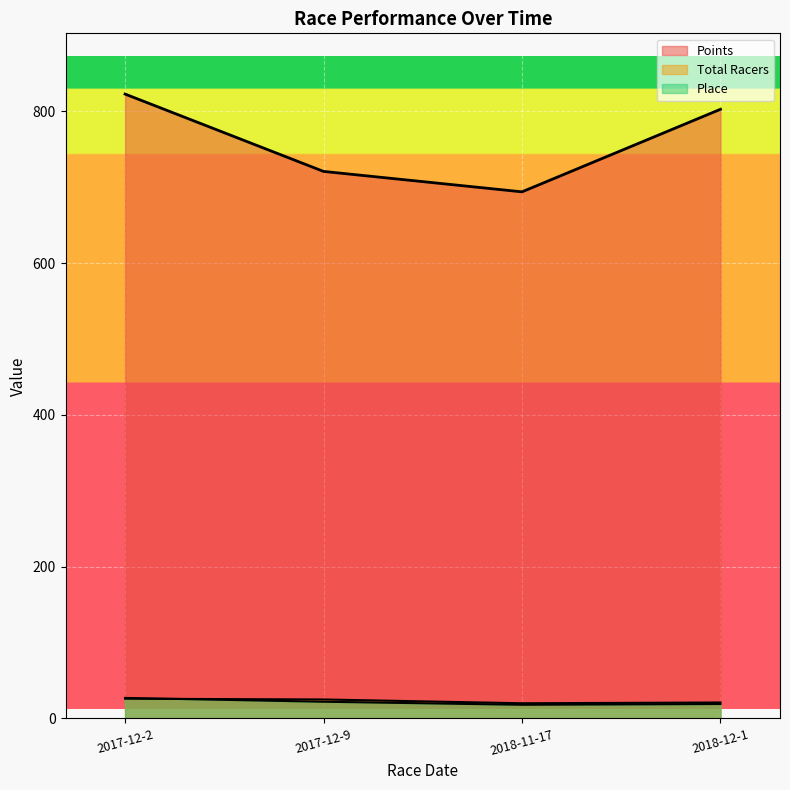

What is the spread (max minus min) of values at 2017-12-2?

796.6